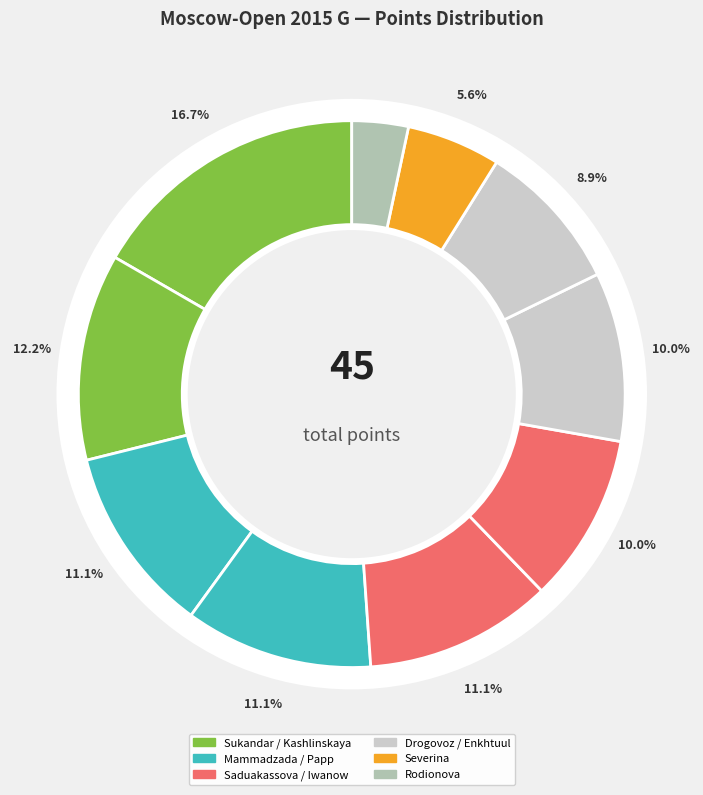

How many segments does this pie chart have?

10